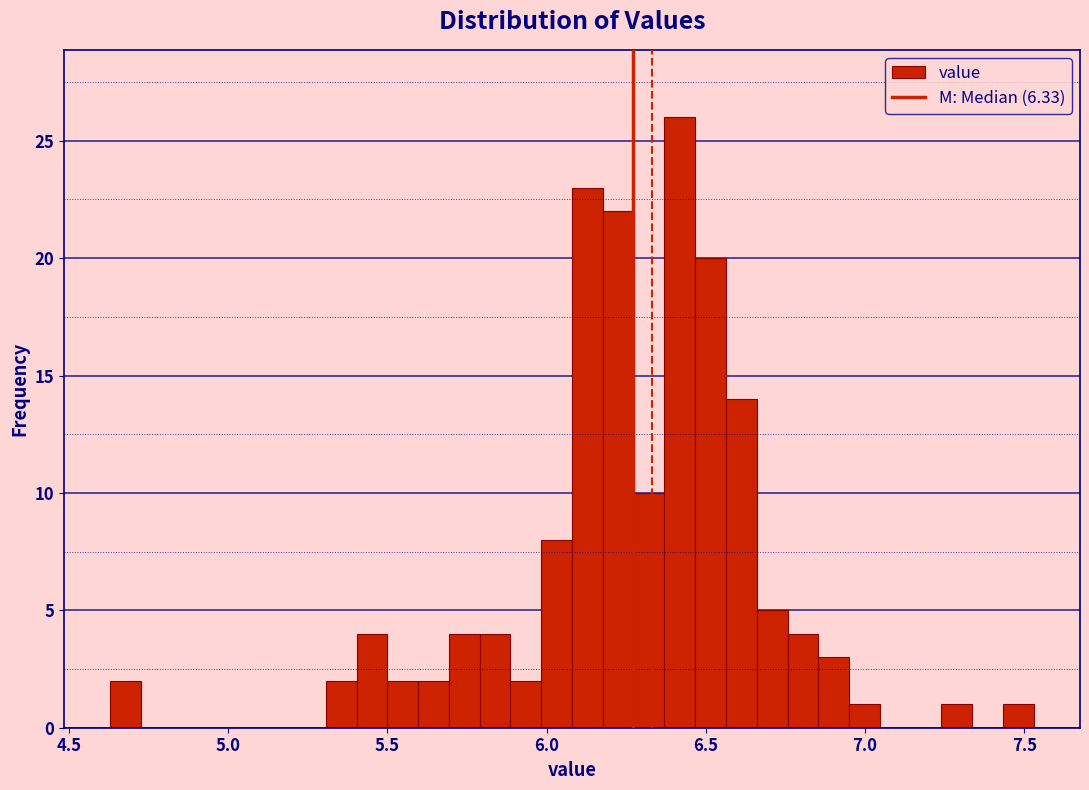

Read against the x-axis, roughly where is the centre of the tallest bar?

6.40